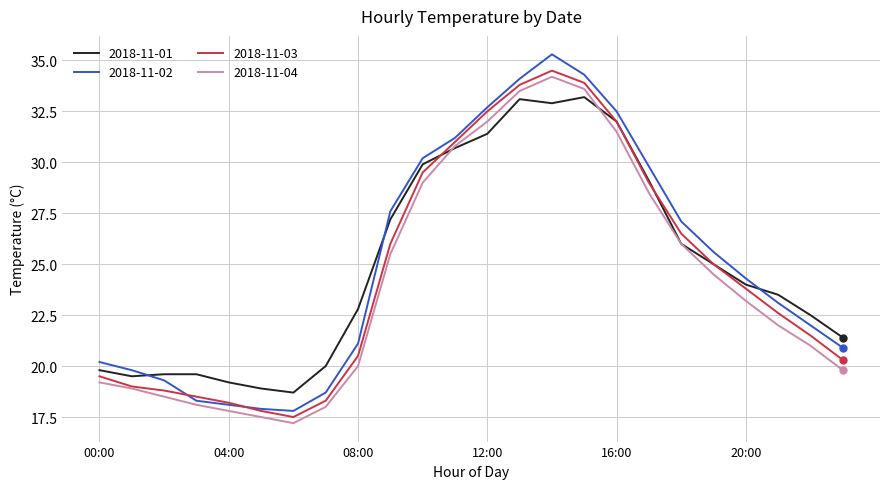

How many intersections are there between 2018-11-01 and 2018-11-02?

3